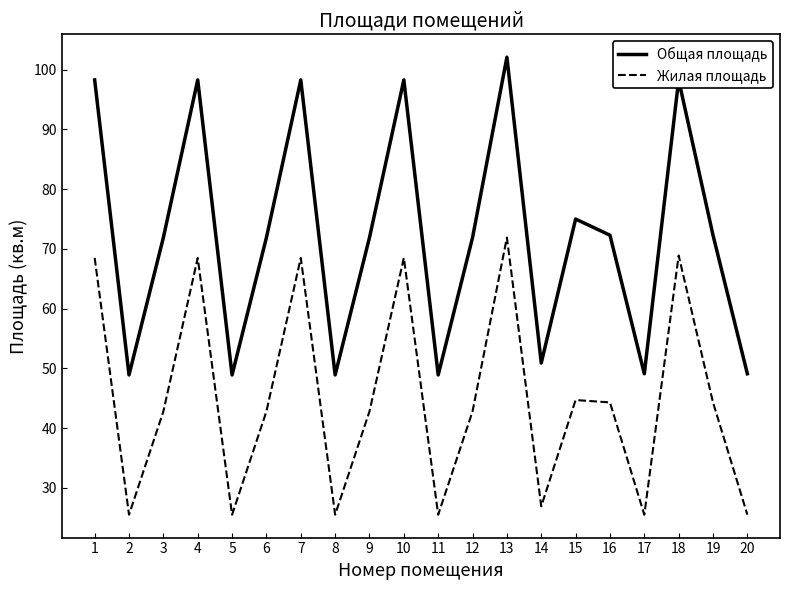

How many interior local peaks does the Жилая площадь series have?

6